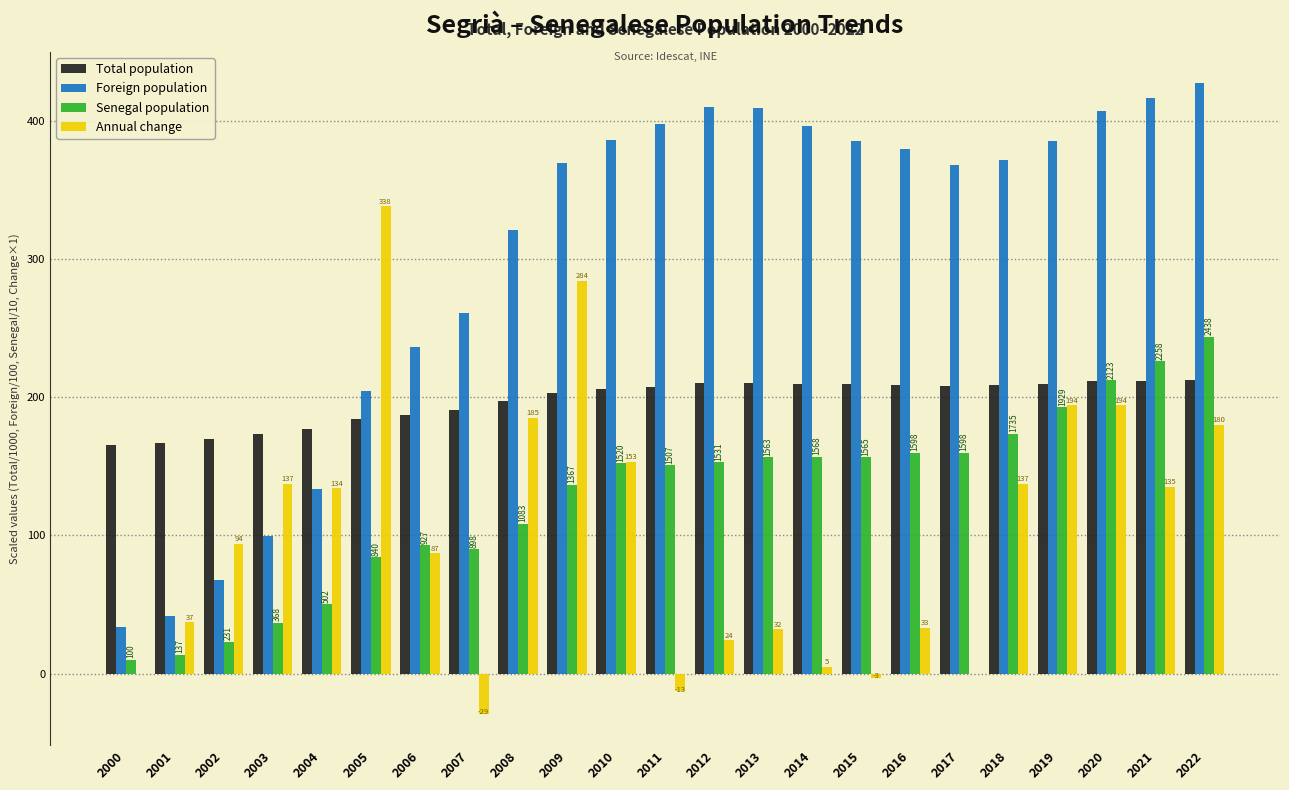

Is it true that Senegal population equals 225.8 at 2021?

True